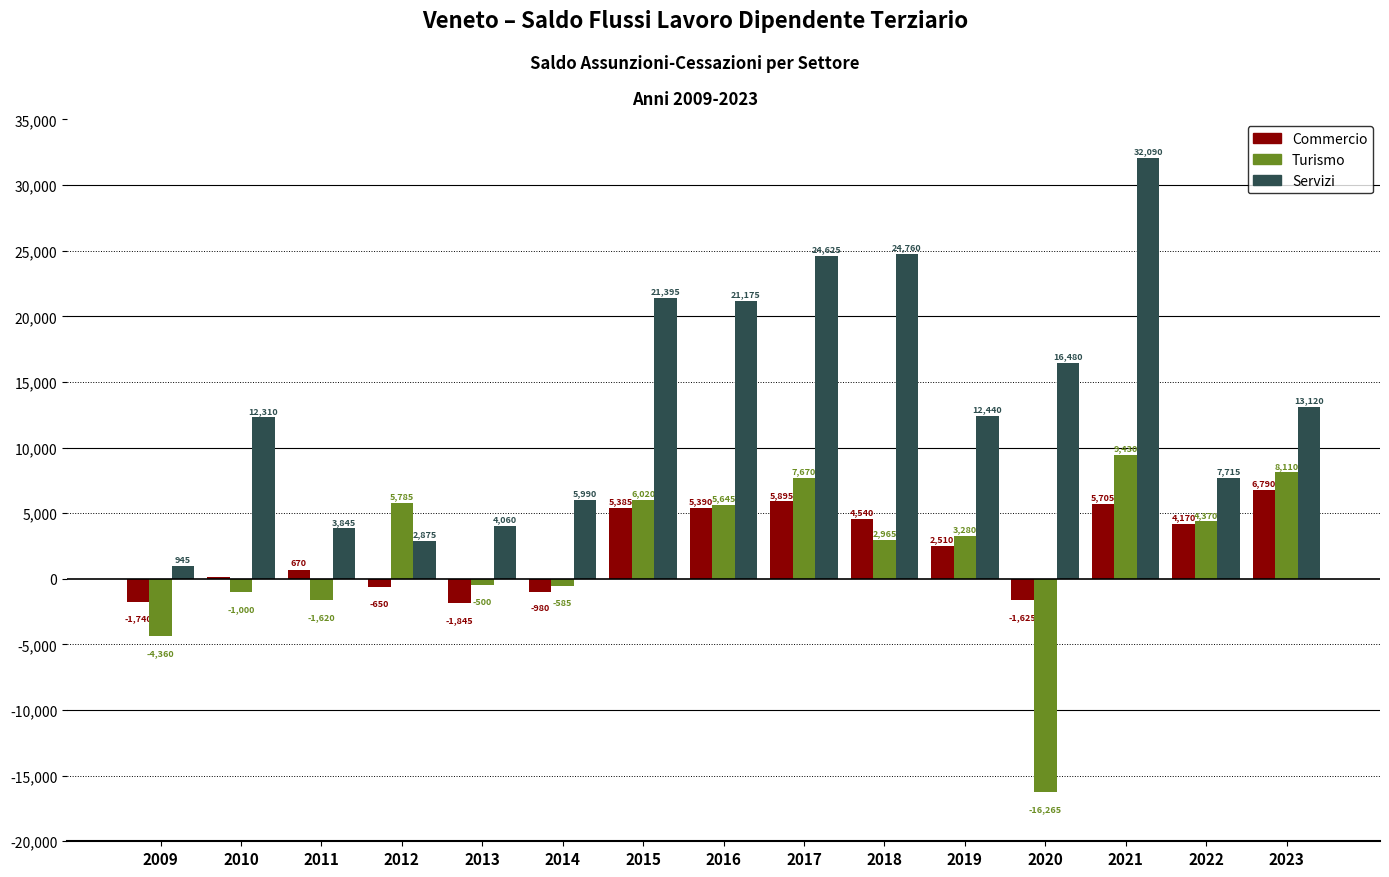

Which series has the largest total across all categories?

Servizi